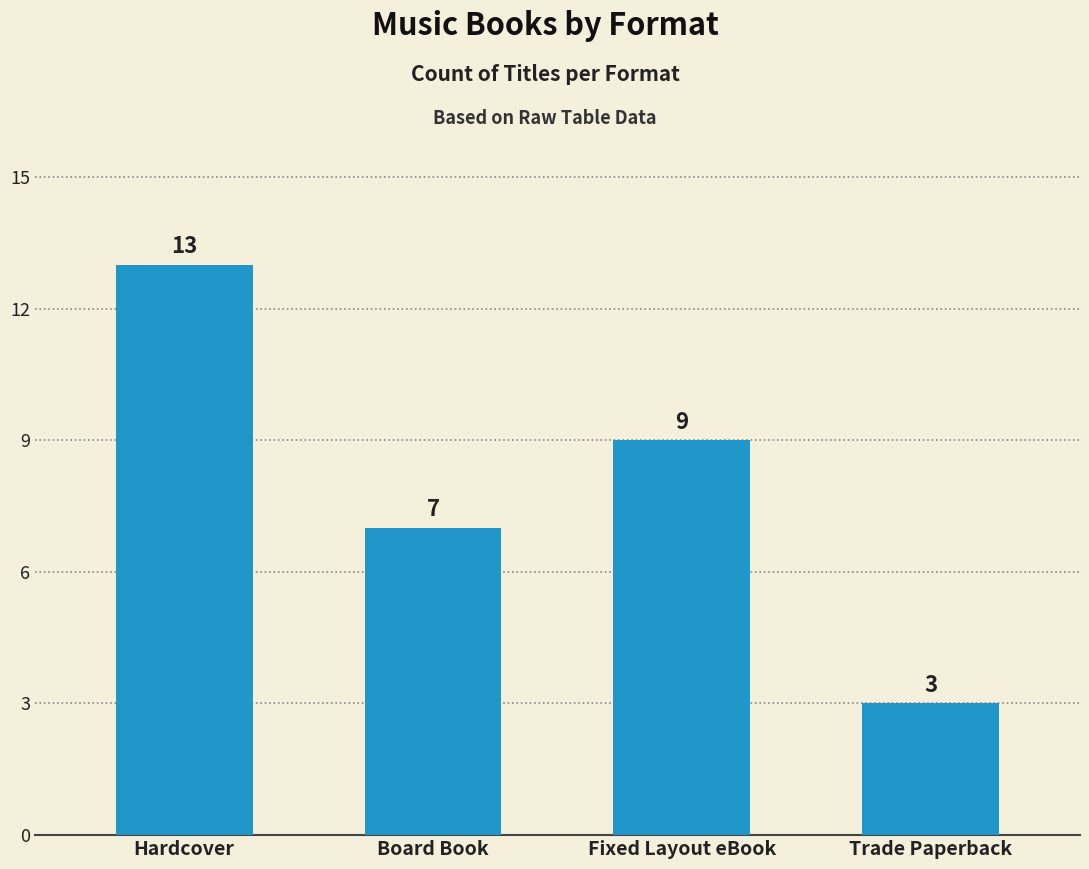

Count the values in the range 7 to 13.

3